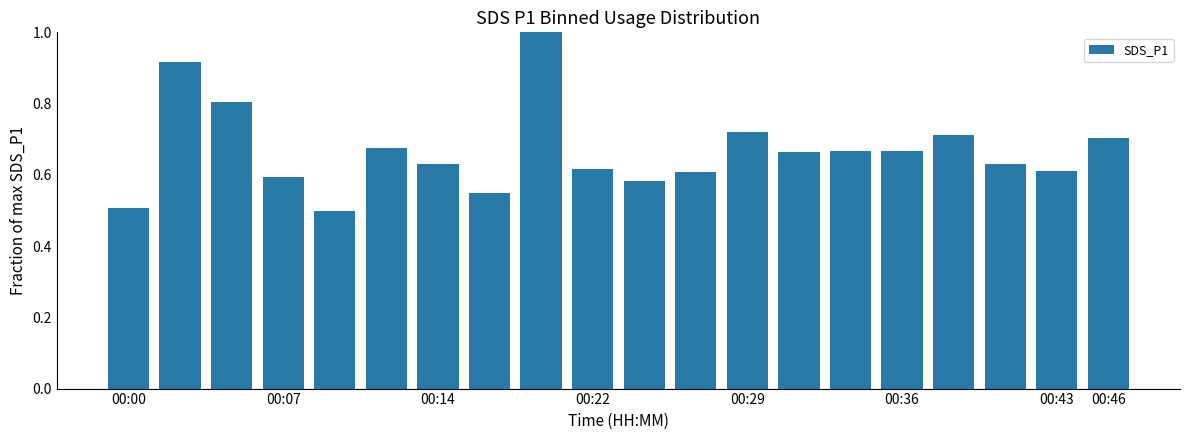

What is the greatest value displayed?

1.0